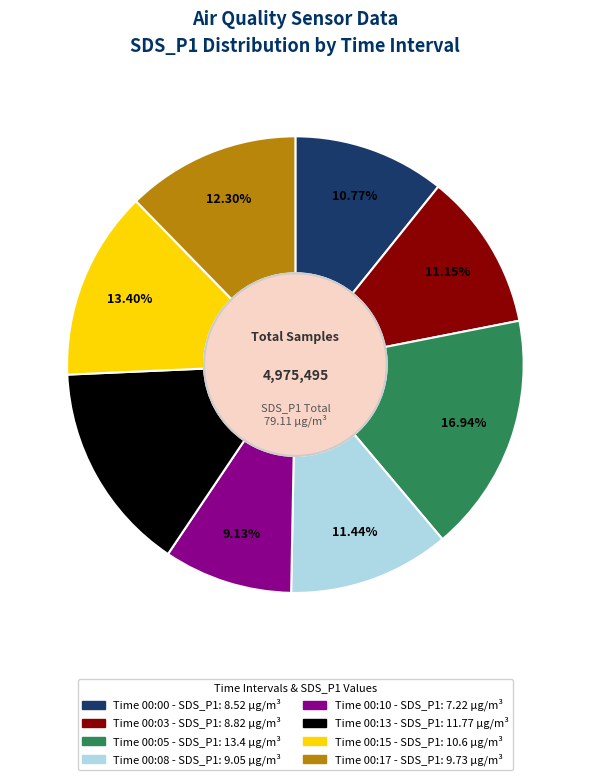

Does any single category account for the majority?

No